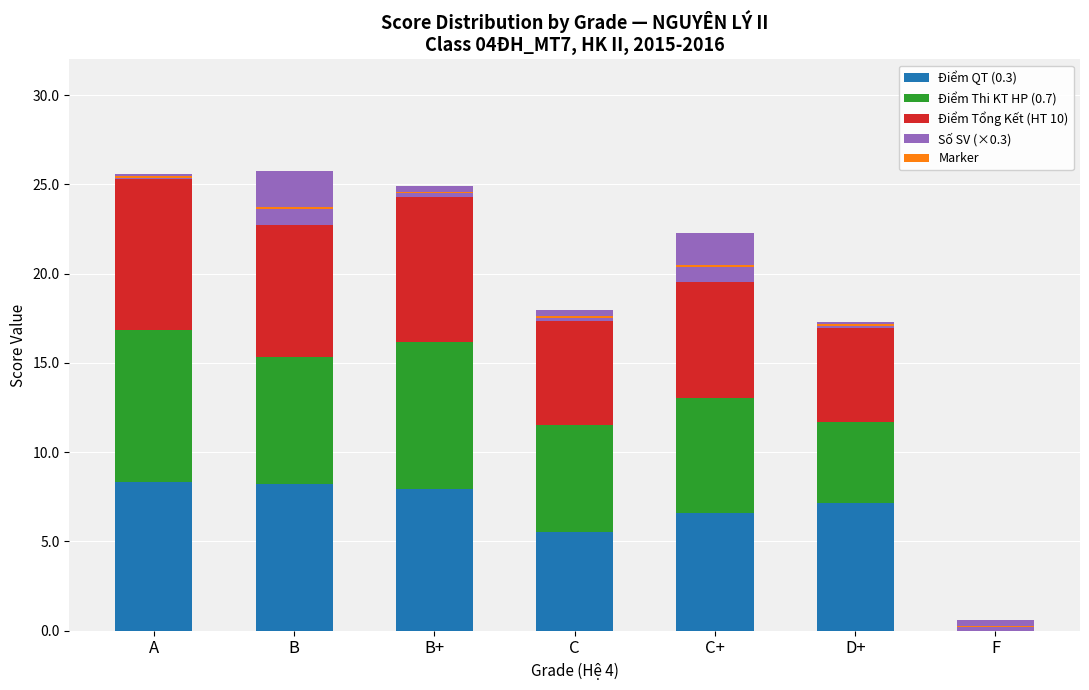

True or false: Điểm QT (0.3) has a value of 5.4 at B+.

False